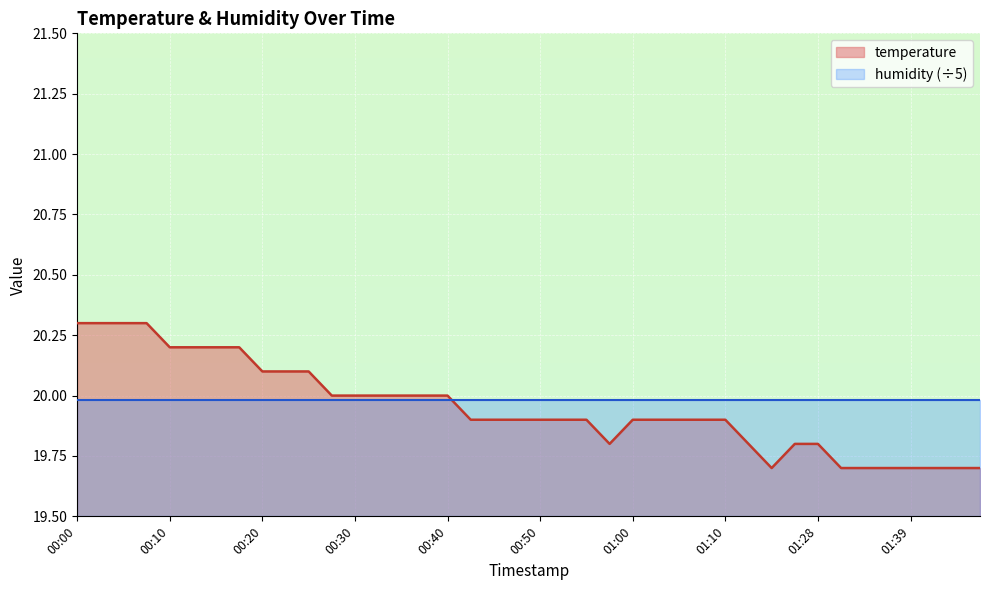

What is the smallest value displayed?

19.7